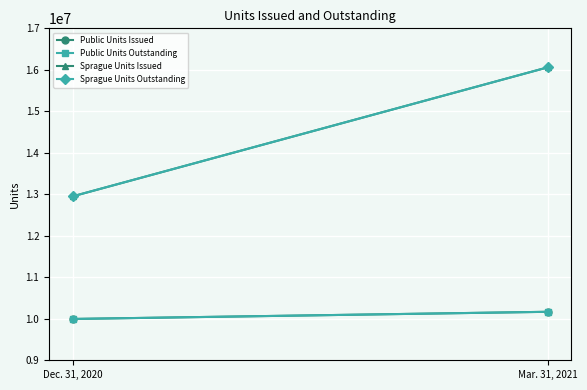

Which category has the lowest value in the Public Units Outstanding series?

Dec. 31, 2020